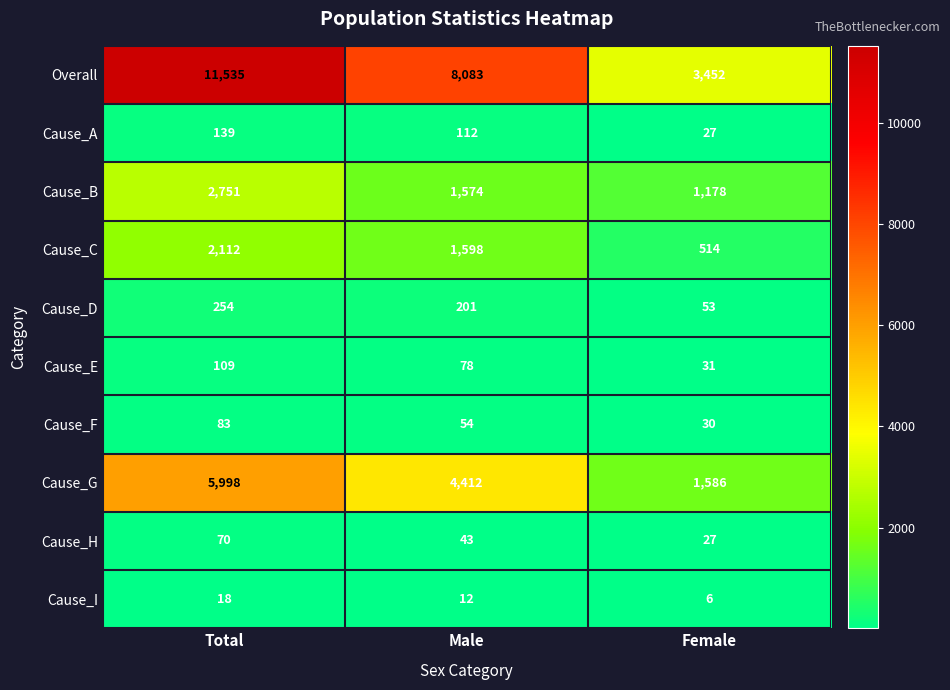

The Cause_F series shows 54 at Male. True or false?

True